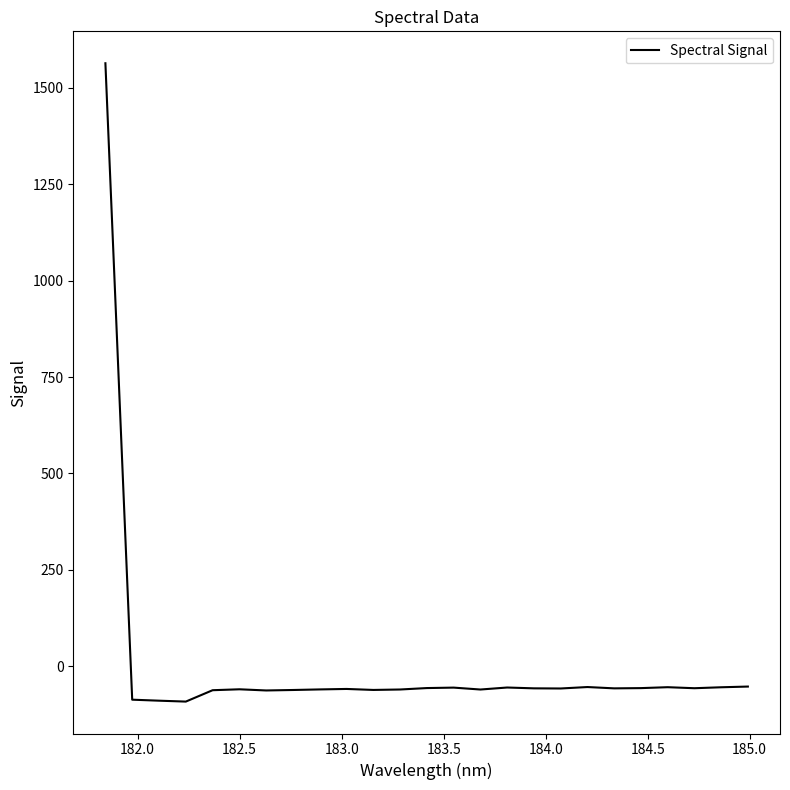

What is the difference between the maximum and minimum values?

1654.5